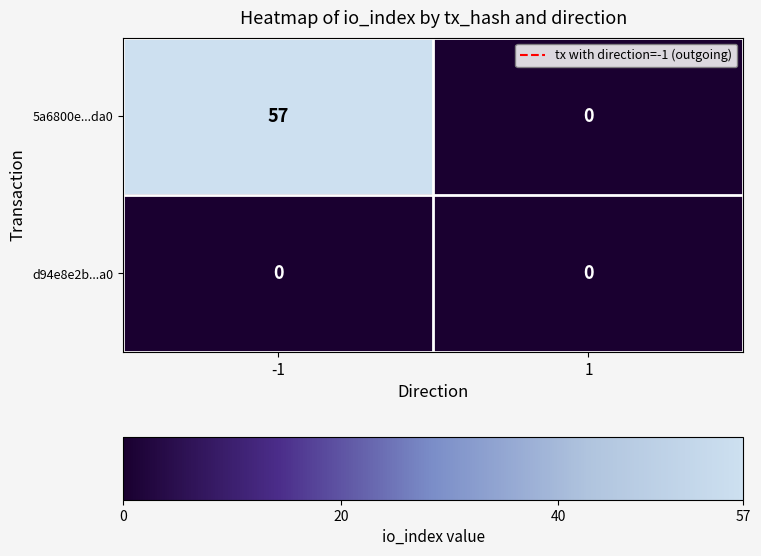

What is the difference between the 5a6800e...da0 values at 1 and -1?

57